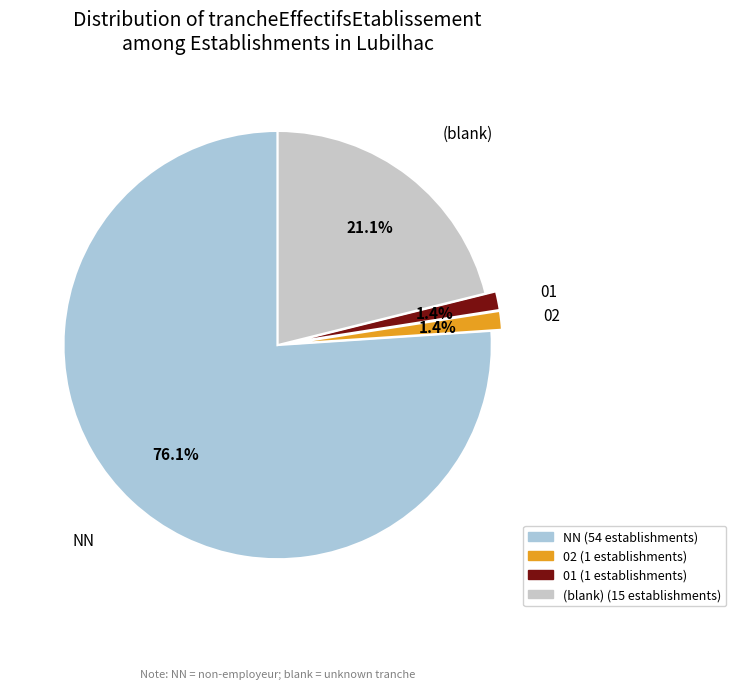

Between 01 and NN, which is larger?

NN